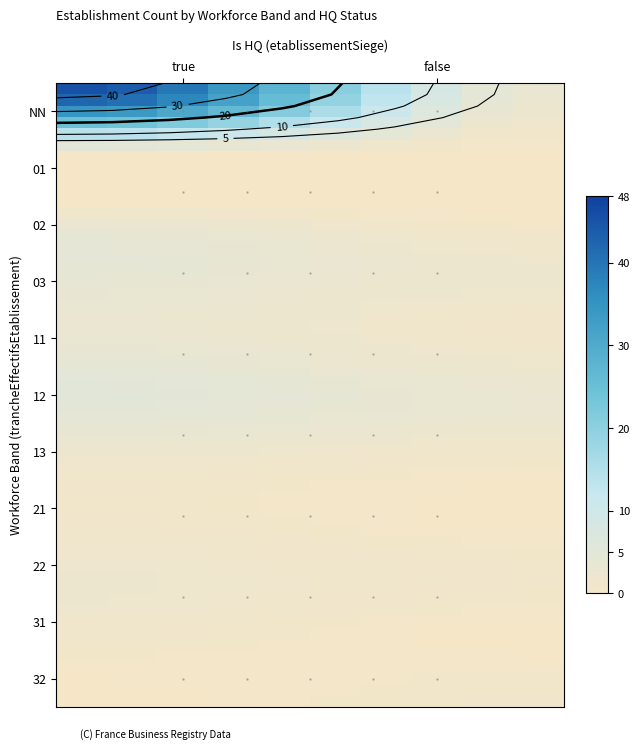

True or false: the data shows 0 at 22_false.

False